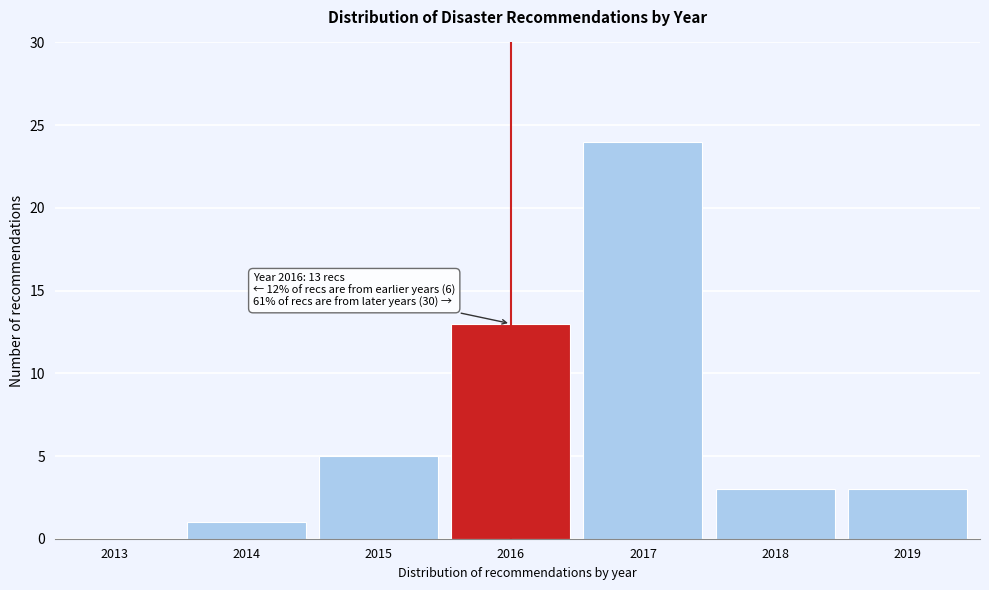

Reading left to right, extract all data points from this chart.

2013=0	2014=1	2015=5	2016=13	2017=24	2018=3	2019=3